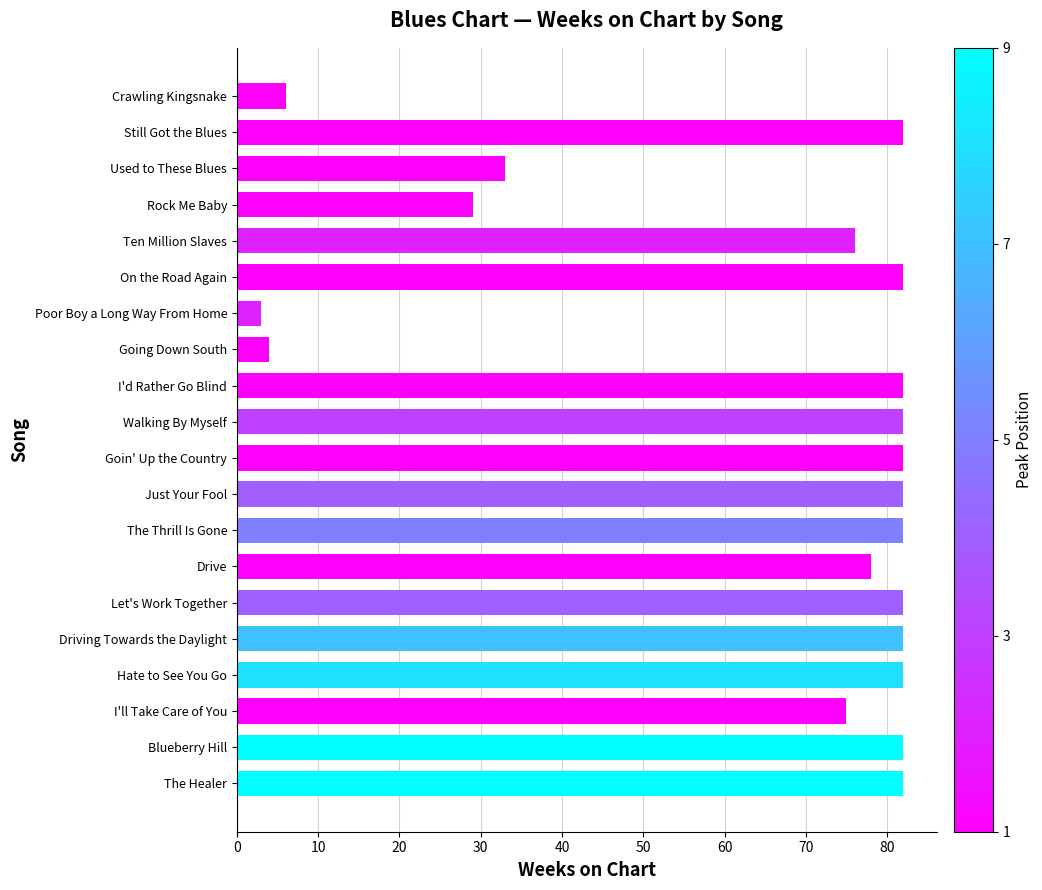

How many bars are there in total?

20